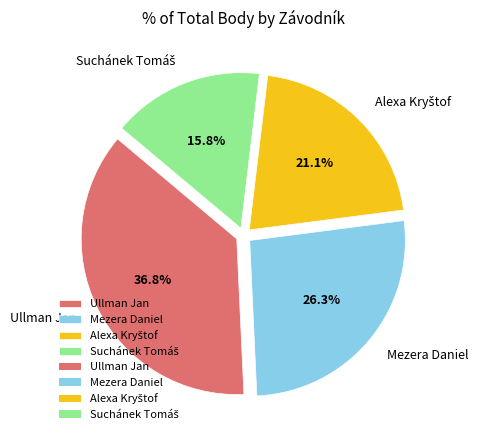

What is the largest slice in the pie chart?

Ullman Jan